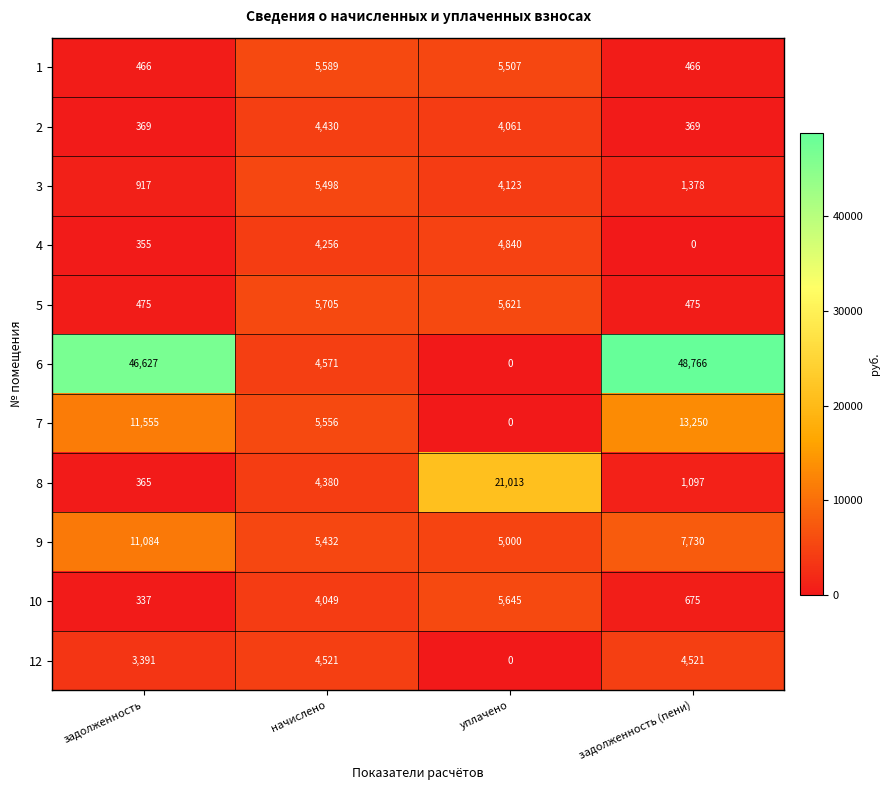

The value of 10 at задолженность (пени) is 910. True or false?

False